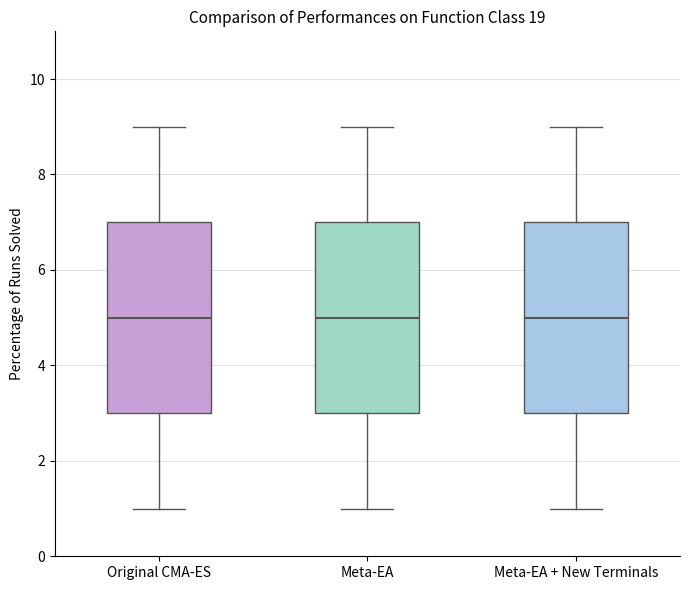

Reading left to right, transcribe this box plot: for each box, give where its median line is, the range the box spans, and where its two whiskers end, as read against the y-axis. The values are not printed on the chart, so give them approximately, as read against the axis.

Original CMA-ES: median 5, box 3 to 7, whiskers 1 to 9
Meta-EA: median 5, box 3 to 7, whiskers 1 to 9
Meta-EA + New Terminals: median 5, box 3 to 7, whiskers 1 to 9